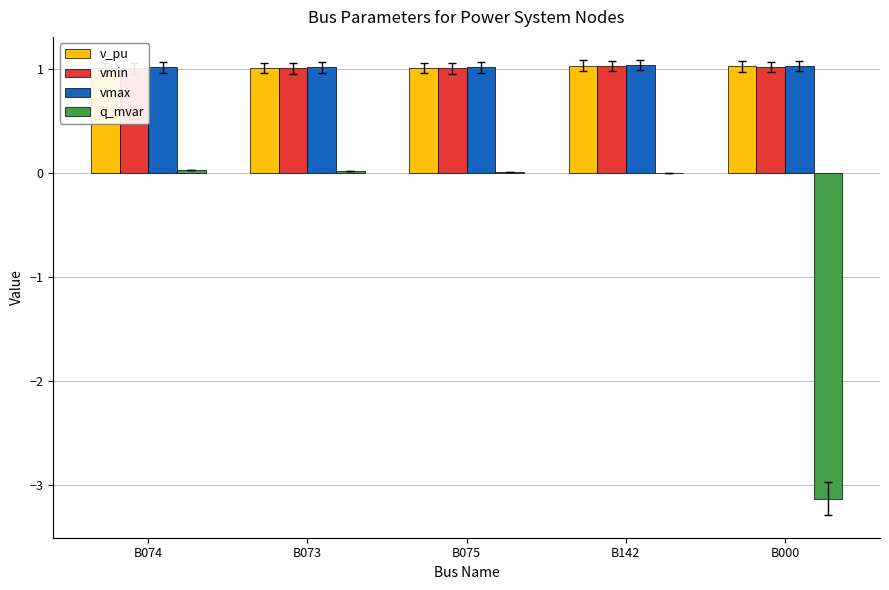

How many data points does each series have?

5